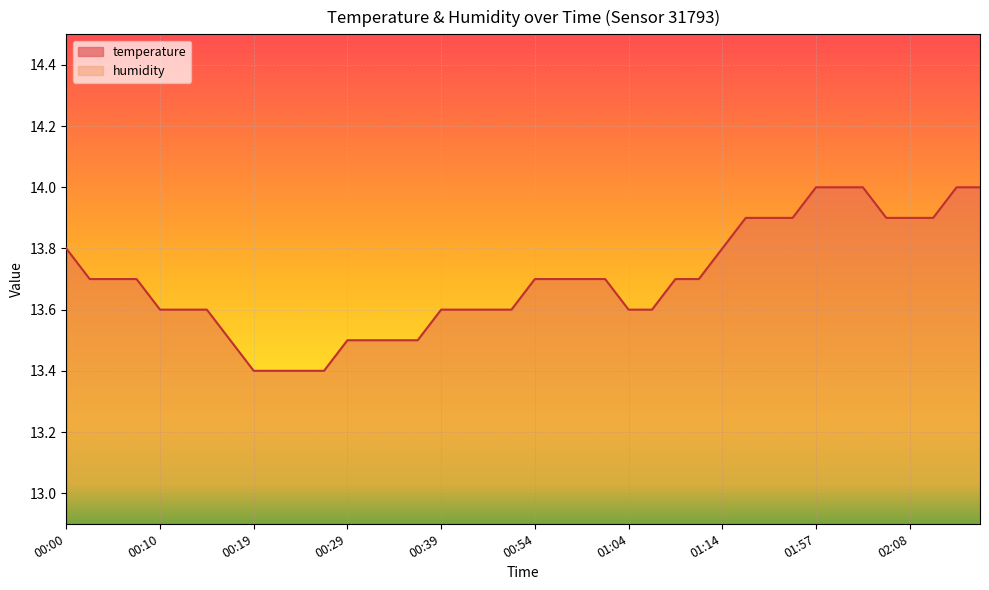

What position from the left is 01:07?

26